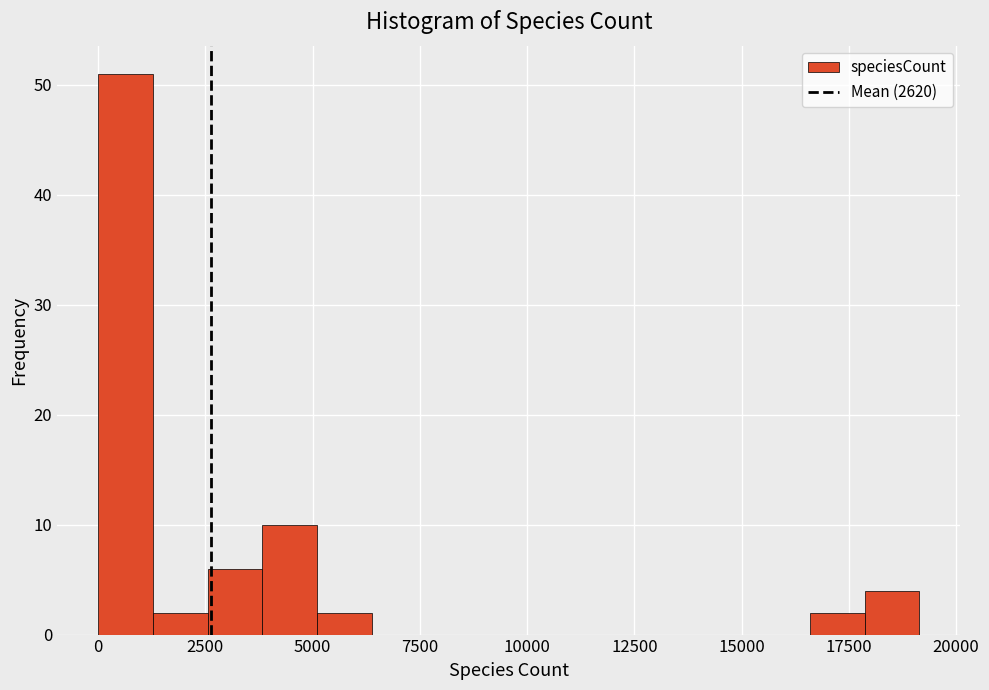

Around what value on the x-axis is the tallest bar? Give the approximate position of its centre, as read against the axis.

500